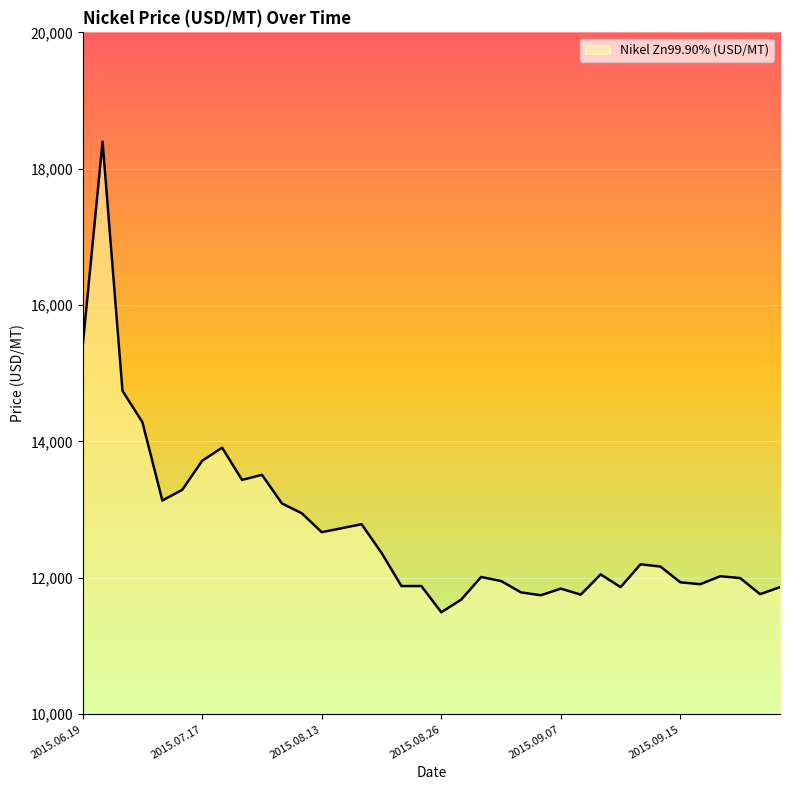

What is the minimum value shown in the chart?

11495.5